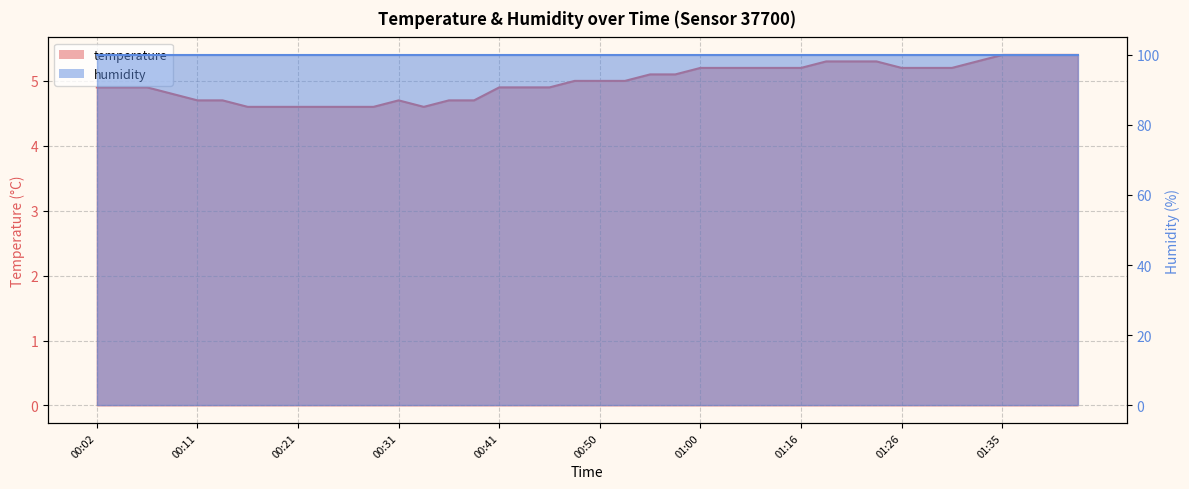

Rank the categories by value from highest to lowest.

01:35, 01:38, 01:40, 01:43, 01:18, 01:21, 01:23, 01:33, 01:00, 01:02, 01:05, 01:13, 01:16, 01:26, 01:28, 01:31, 00:55, 00:58, 00:48, 00:50, 00:53, 00:02, 00:04, 00:06, 00:41, 00:43, 00:45, 00:09, 00:11, 00:14, 00:31, 00:36, 00:38, 00:16, 00:19, 00:21, 00:23, 00:26, 00:28, 00:33